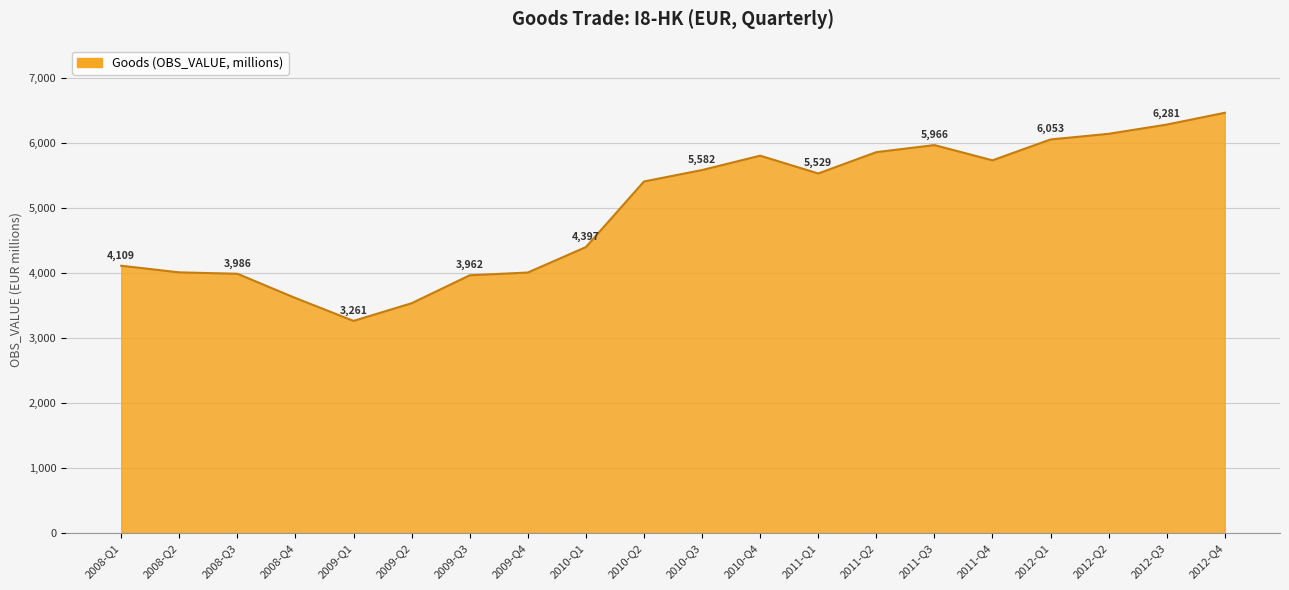

The chart shows a value of 8701.5 at 2010-Q4. True or false?

False